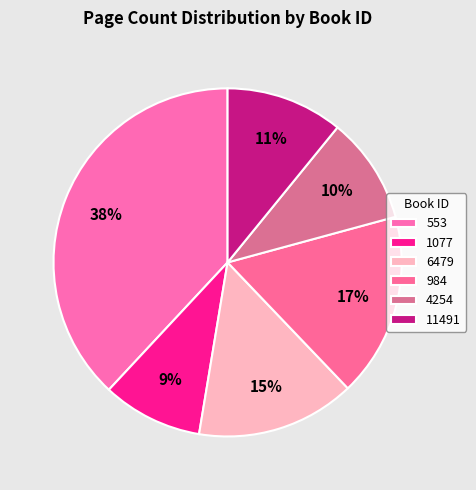

To the nearest percent, what is the average slice percentage?

17%